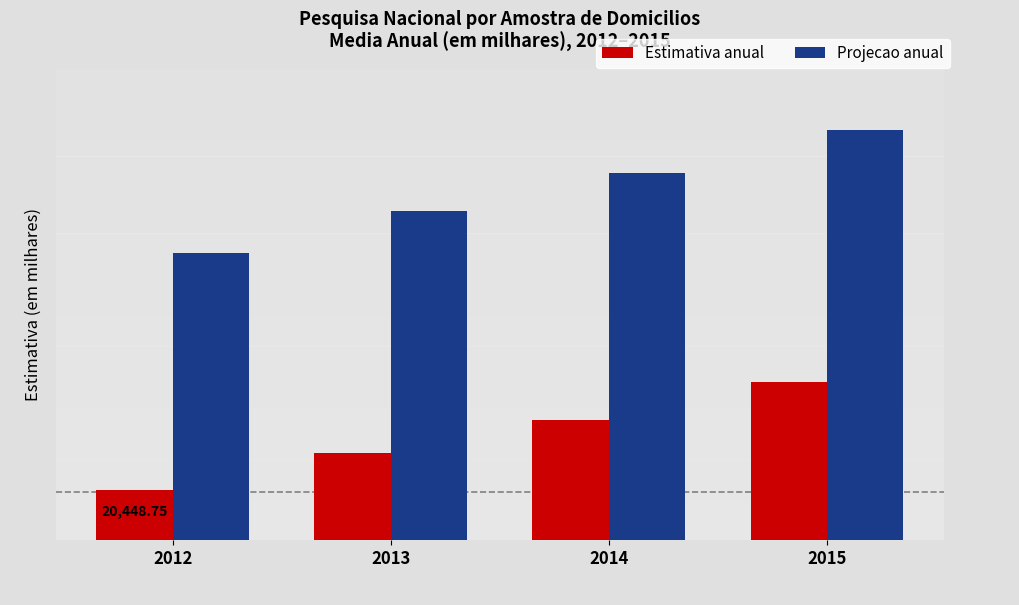

What is the average value of the Projecao anual series?

24079.6